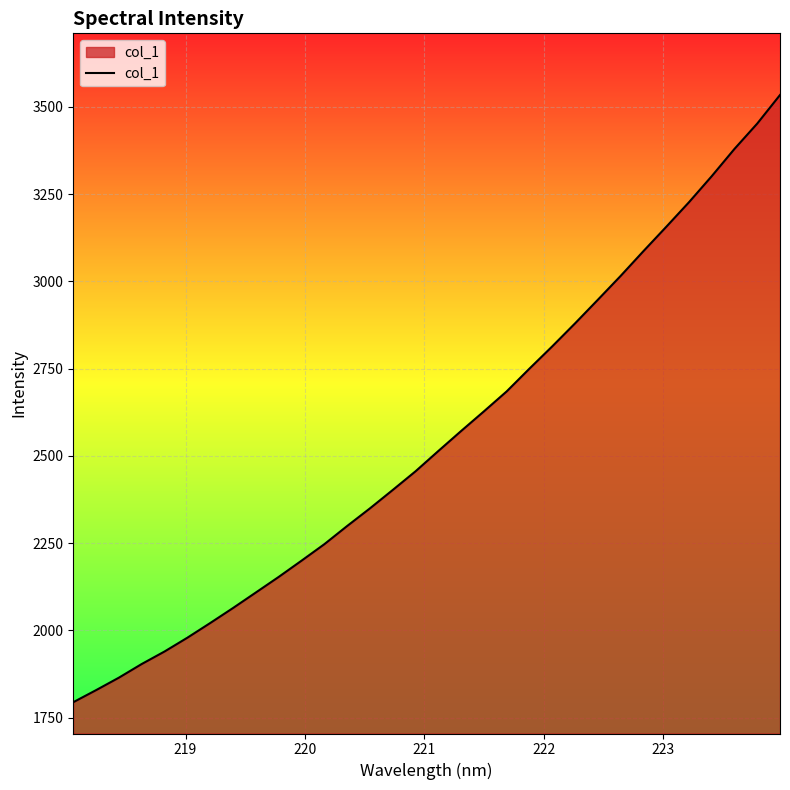

How many series are shown in this chart?

1